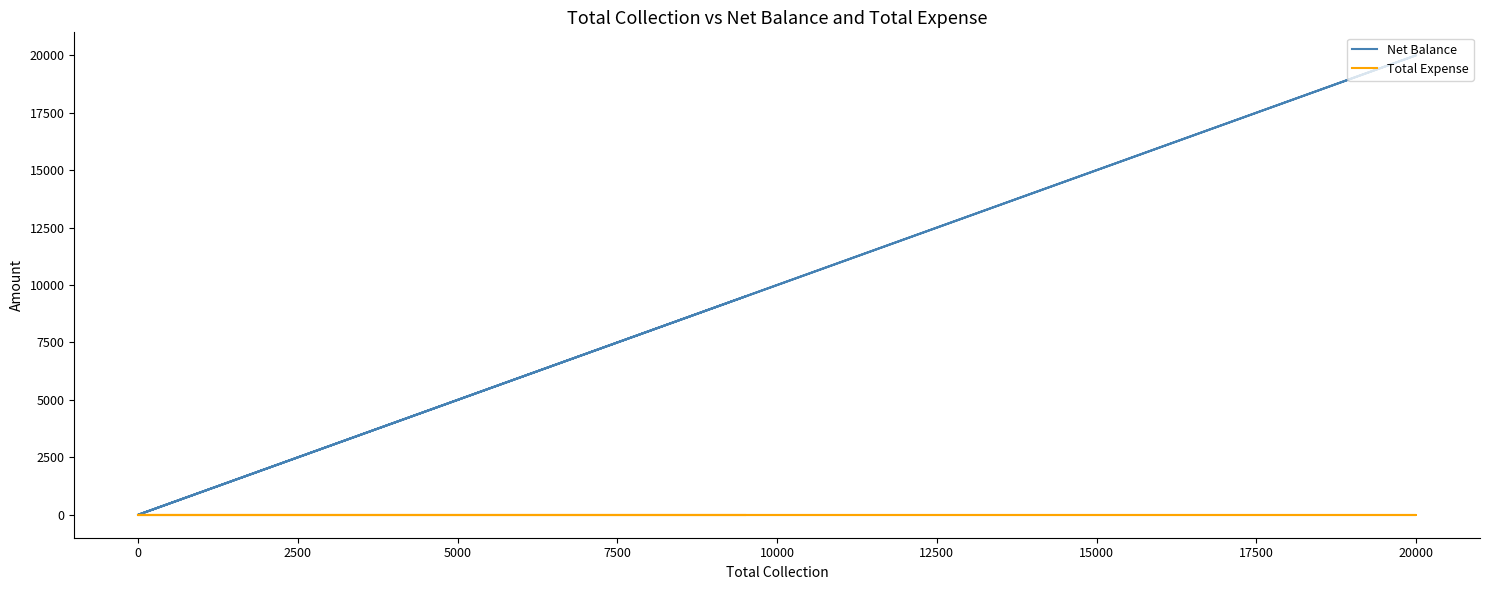

Rank the series by their average value, from lowest to highest.

Total Expense, Net Balance